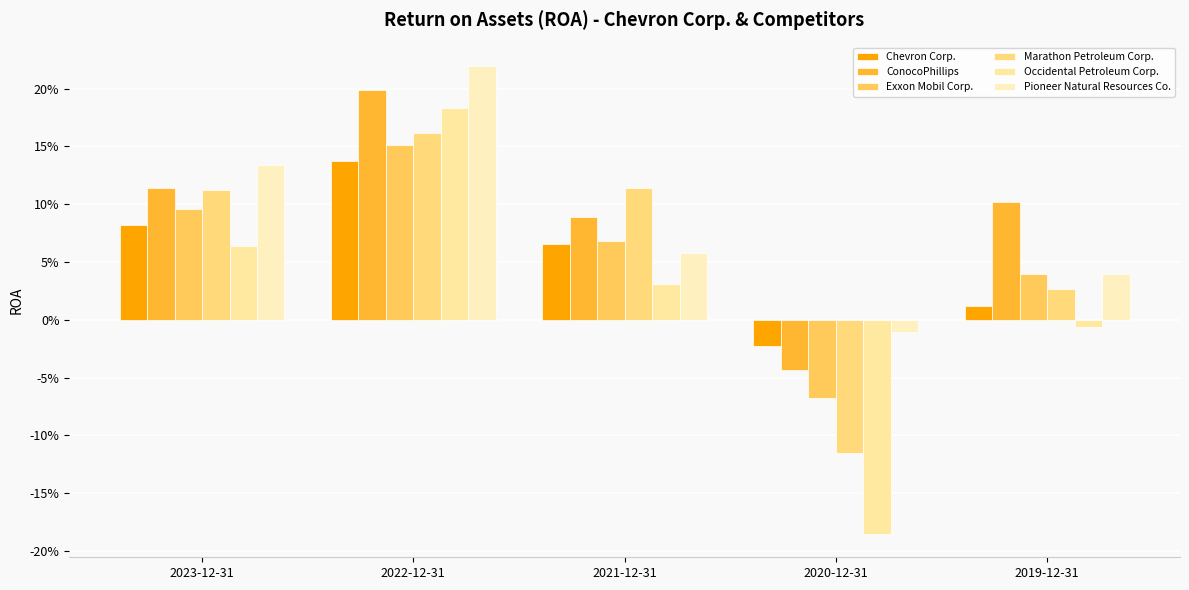

Which series changed the most between 2023-12-31 and 2019-12-31?

Pioneer Natural Resources Co.